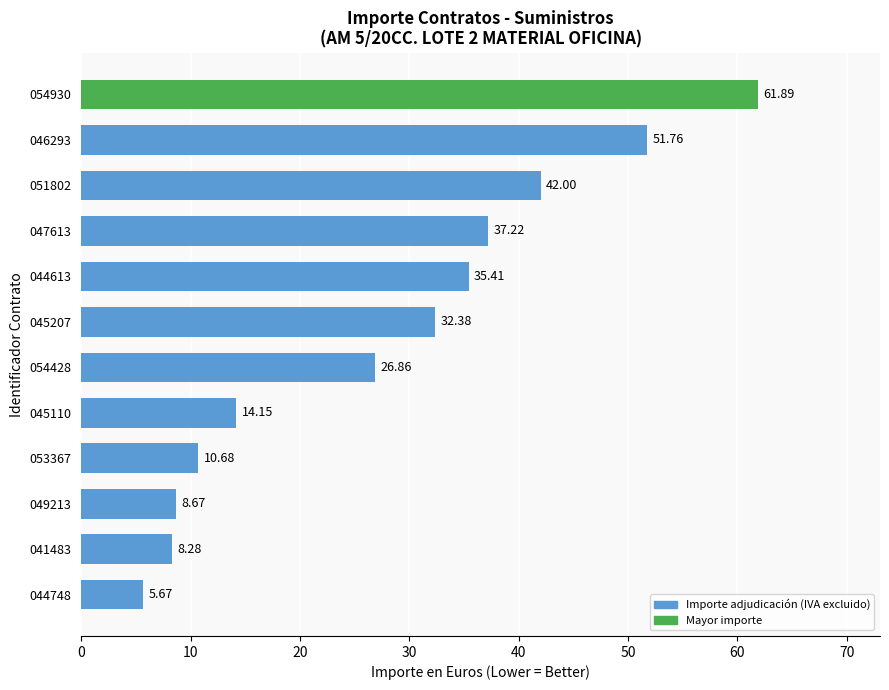

List the labels in order of value, smallest first.

044748, 041483, 049213, 053367, 045110, 054428, 045207, 044613, 047613, 051802, 046293, 054930